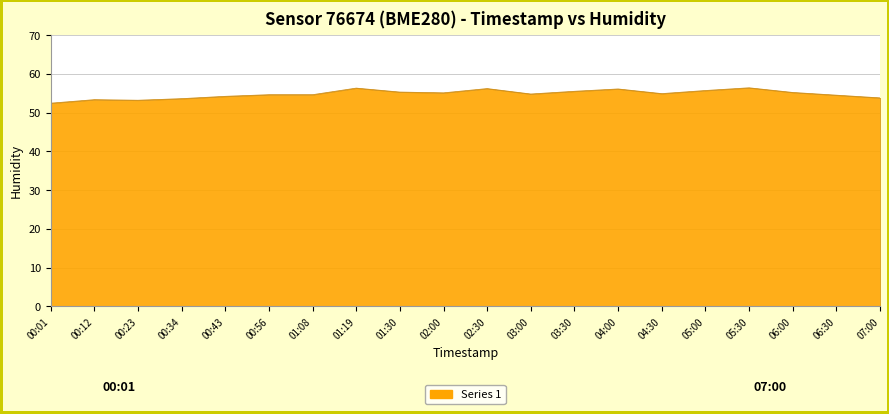

What is the maximum value shown in the chart?

56.4